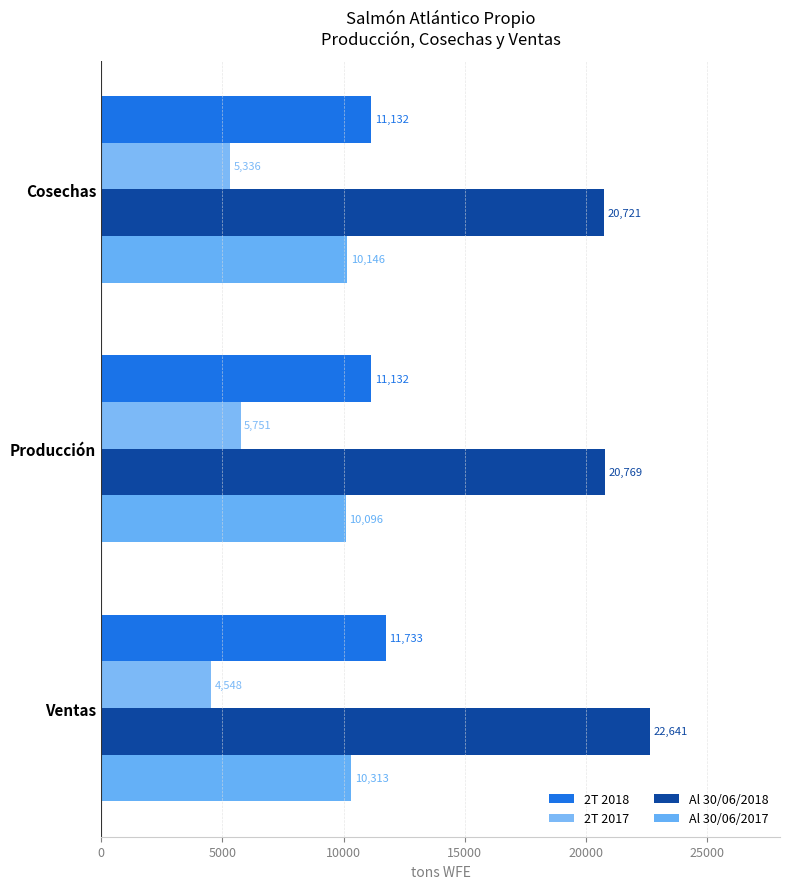

Reading right to left, transcribe all the data shown in this chart.

2T 2018: 11733	11132	11132
2T 2017: 4548	5751	5336
Al 30/06/2018: 22641	20769	20721
Al 30/06/2017: 10313	10096	10146